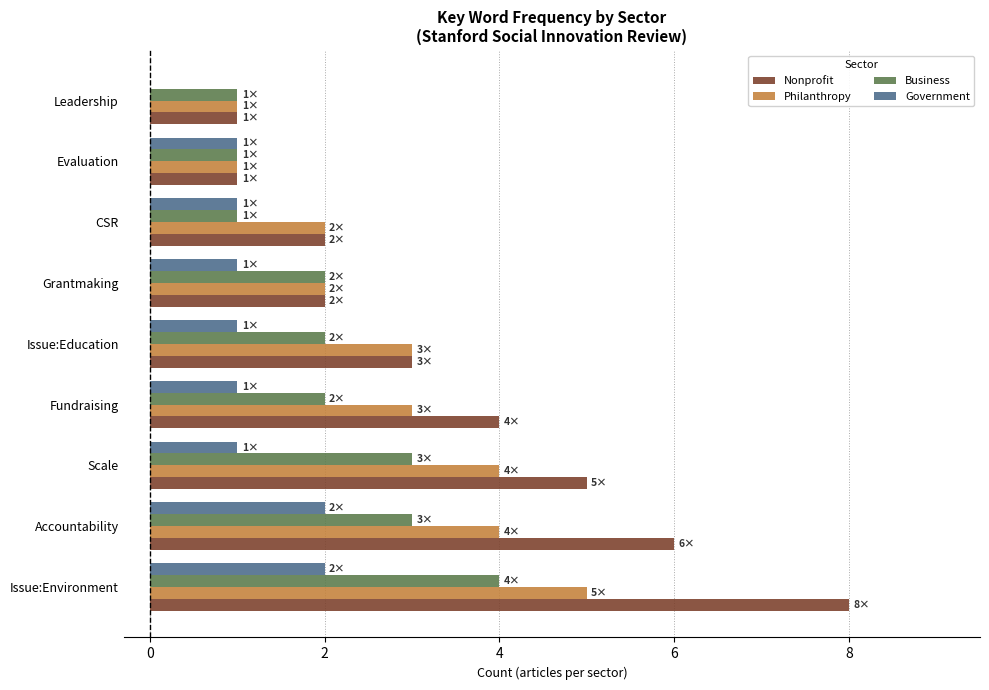

What is the maximum value shown in the chart?

8